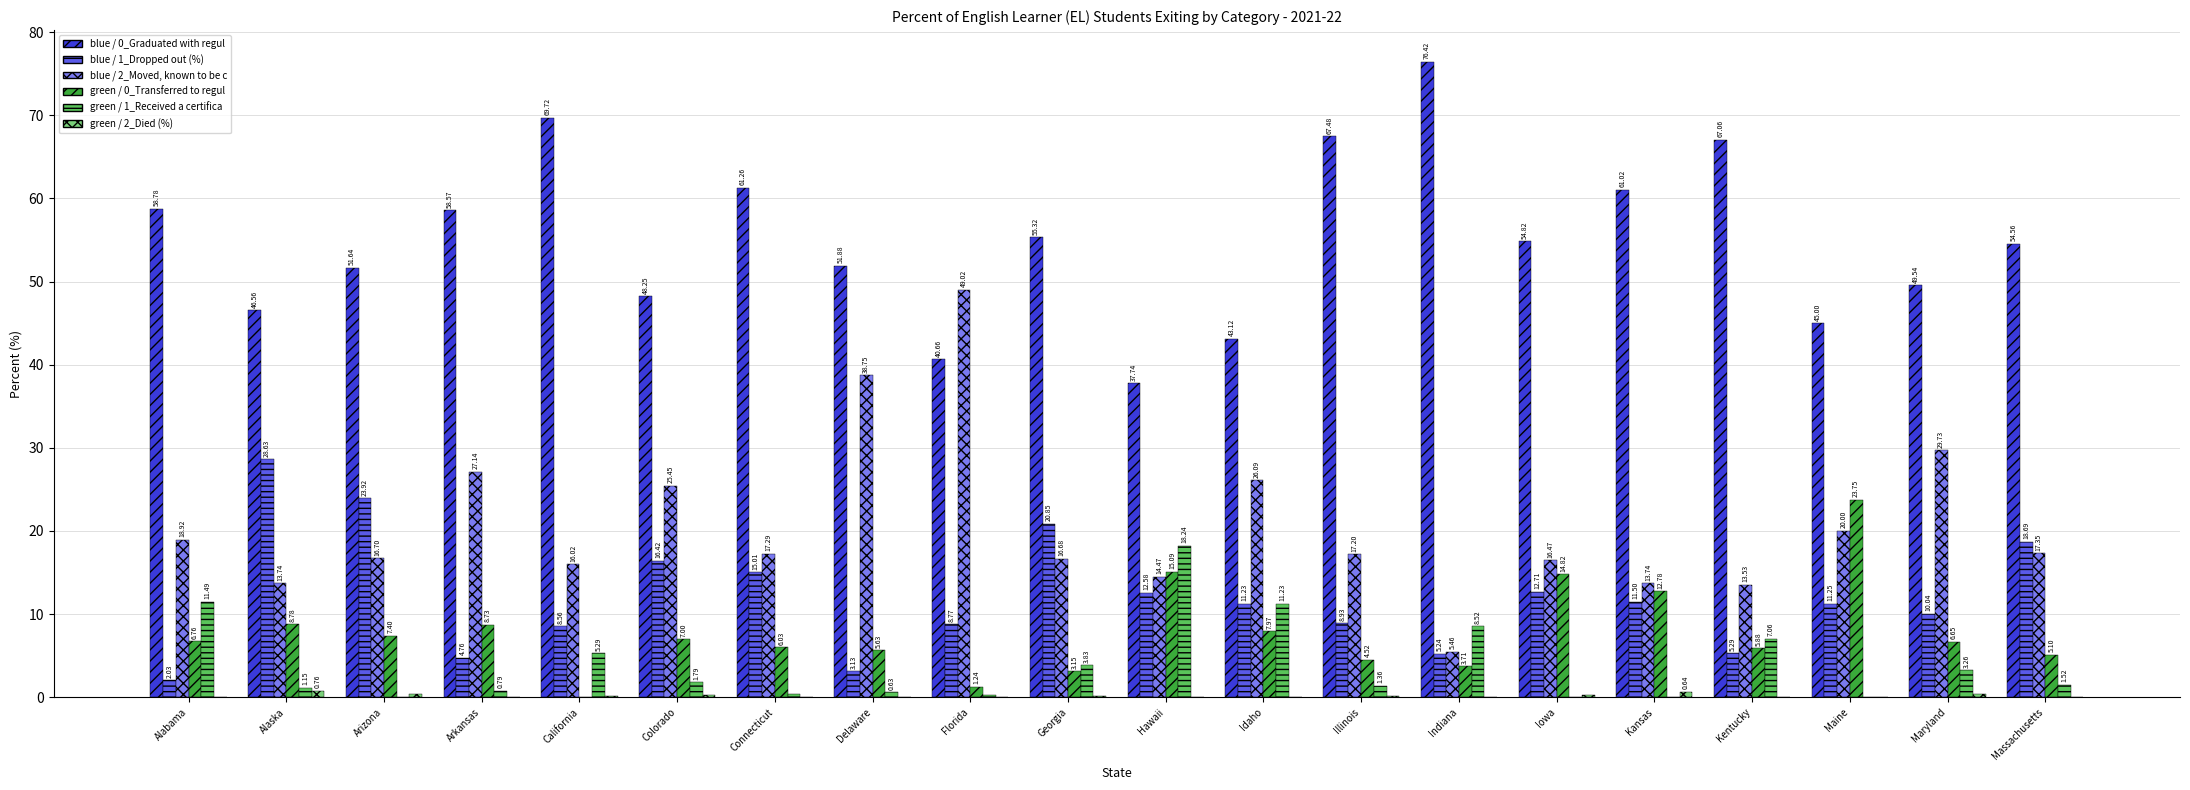

At which category is the sum across all series the highest?

Delaware